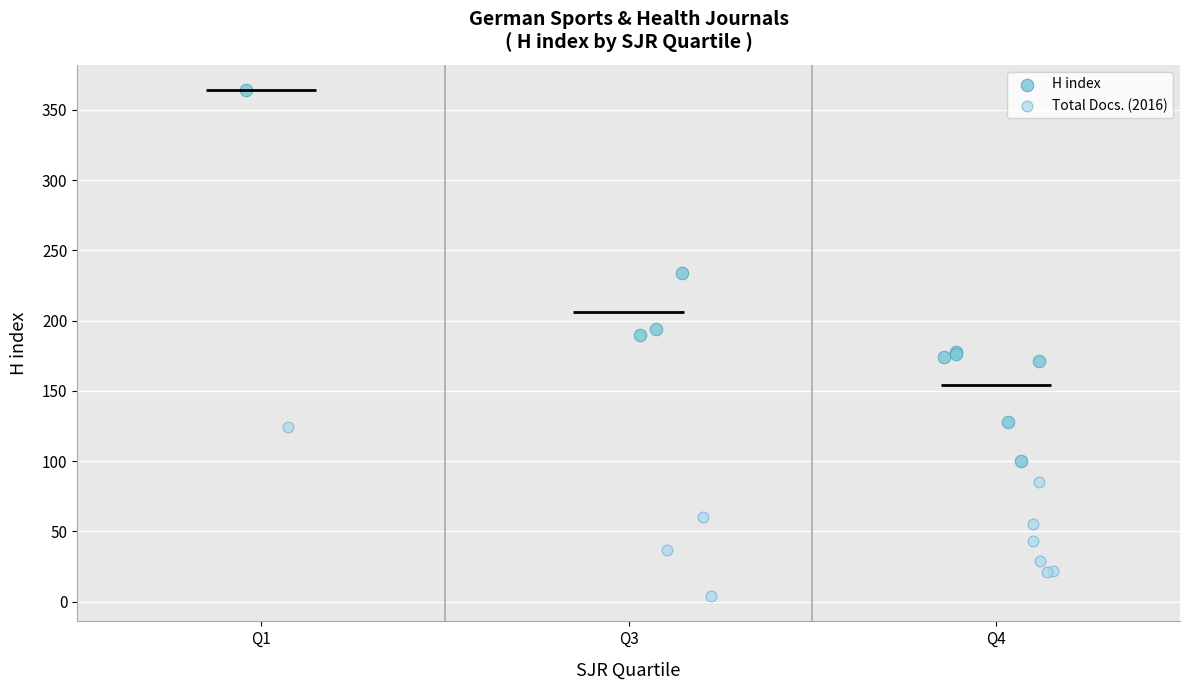

Which series has the largest Y range (max minus min)?

H index